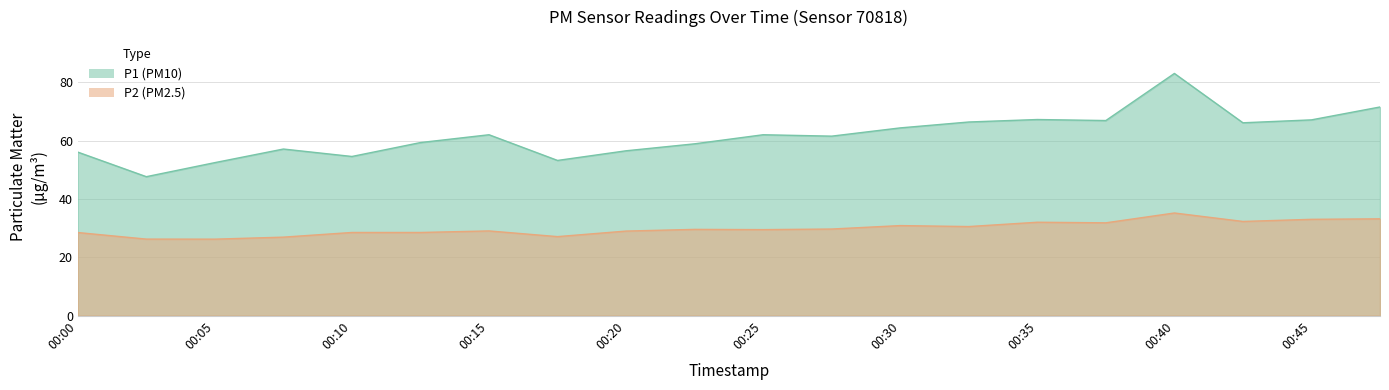

Reading left to right, transcribe all the data shown in this chart.

P1: 56.1	47.6	52.5	57.1	54.6	59.4	62.0	53.2	56.5	58.9	62.0	61.5	64.4	66.4	67.2	66.9	83.0	66.1	67.1	71.5
P2: 28.5	26.2	26.2	26.9	28.5	28.5	29.1	27.1	29.0	29.6	29.5	29.7	30.9	30.6	32.0	31.8	35.2	32.3	33.0	33.2